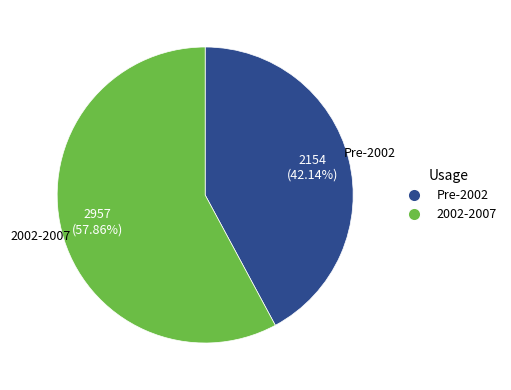

Is there any slice that represents more than half of the pie?

Yes